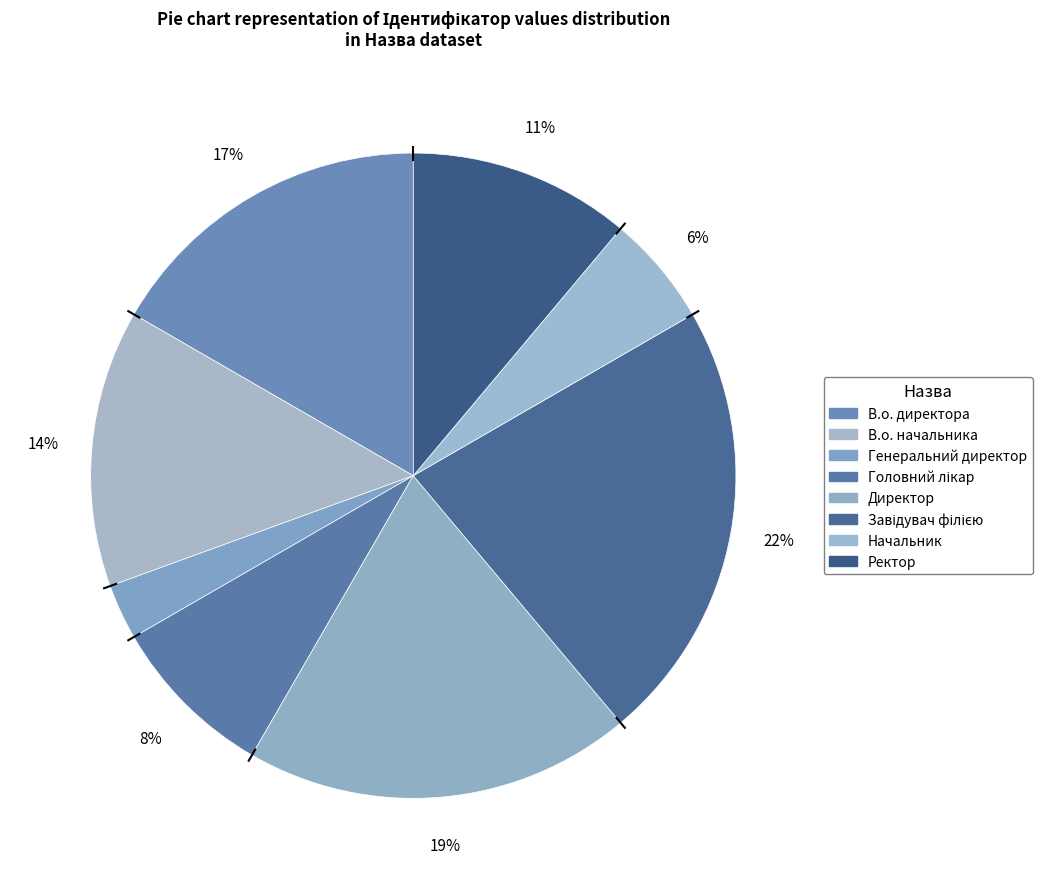

Is it true that Завідувач філією is 30% of the pie?

False